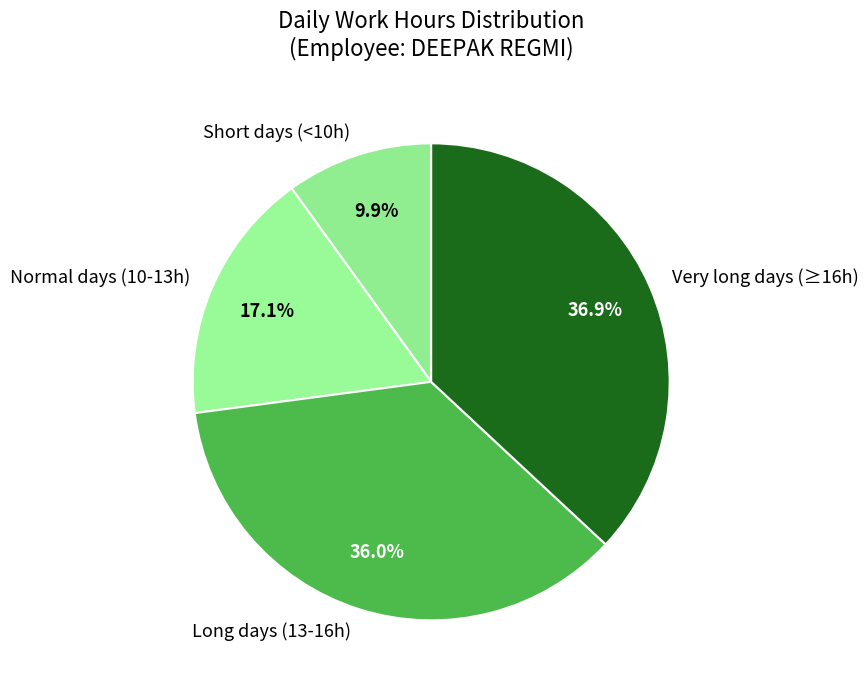

Combined, do Normal days (10-13h) and Very long days (≥16h) account for over 50%?

Yes